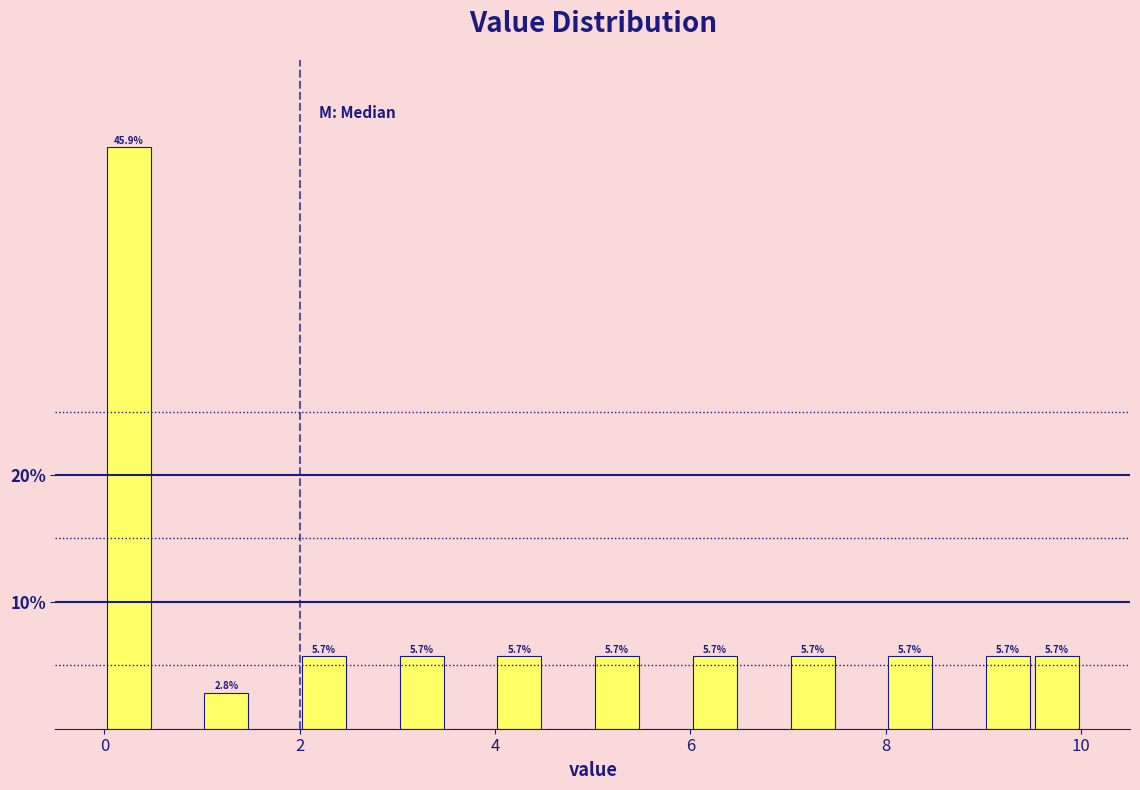

Around what value on the x-axis is the tallest bar? Give the approximate position of its centre, as read against the axis.

0.2